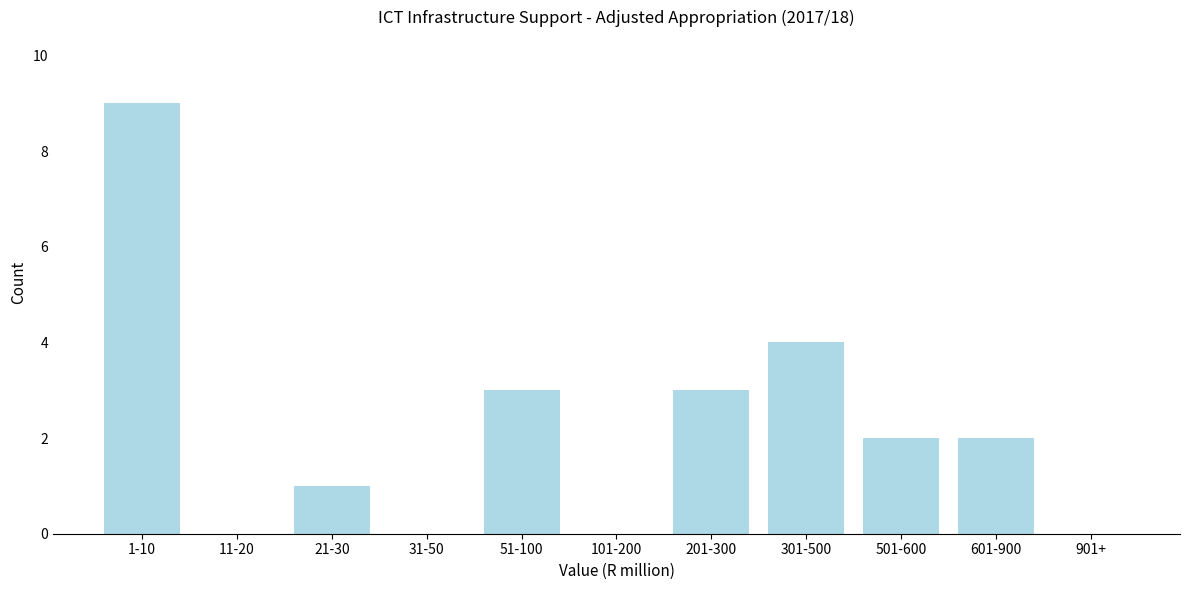

Reading left to right, what are all the values shown in this chart?

1-10=9	11-20=0	21-30=1	31-50=0	51-100=3	101-200=0	201-300=3	301-500=4	501-600=2	601-900=2	901+=0